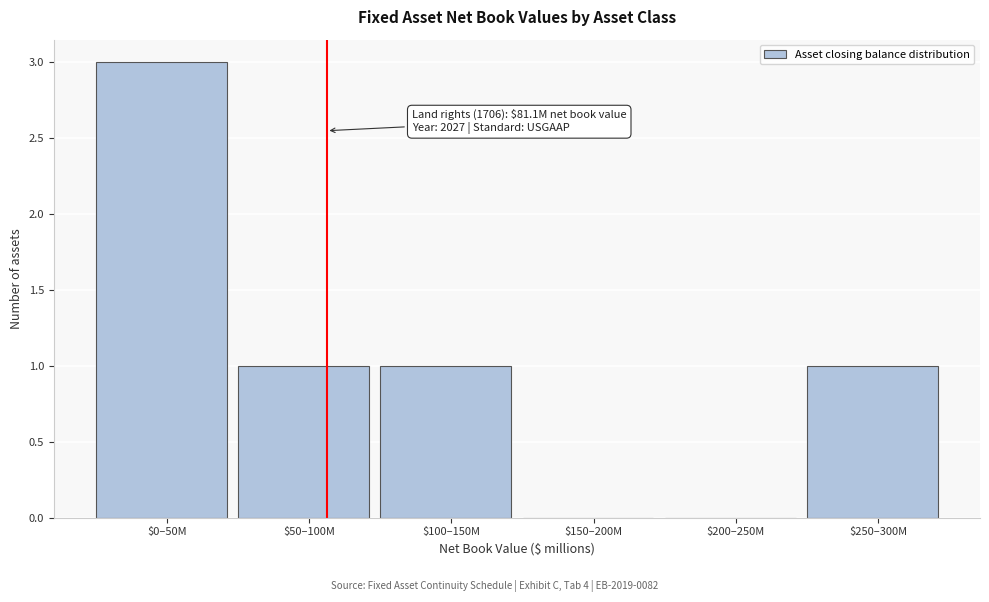

At which category does the chart reach its peak across all series?

$0–50M